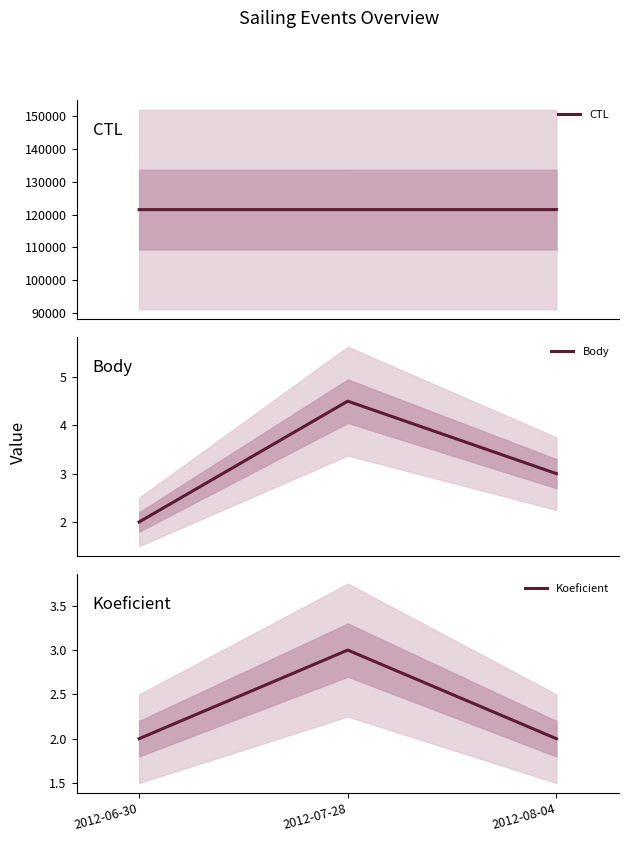

Which category has the lowest value in the CTL series?

2012-06-30